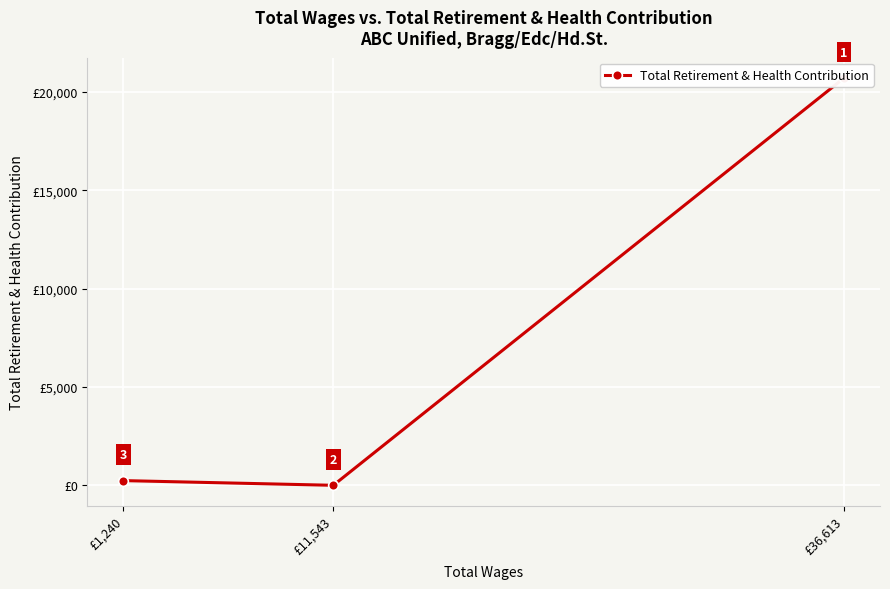

The value at £11,543 is -9226. True or false?

False